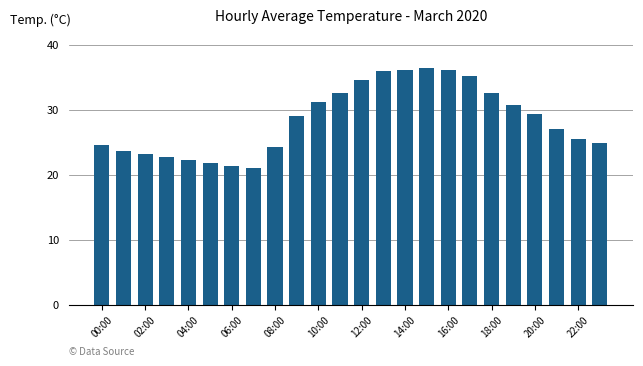

What is the greatest value displayed?

36.5